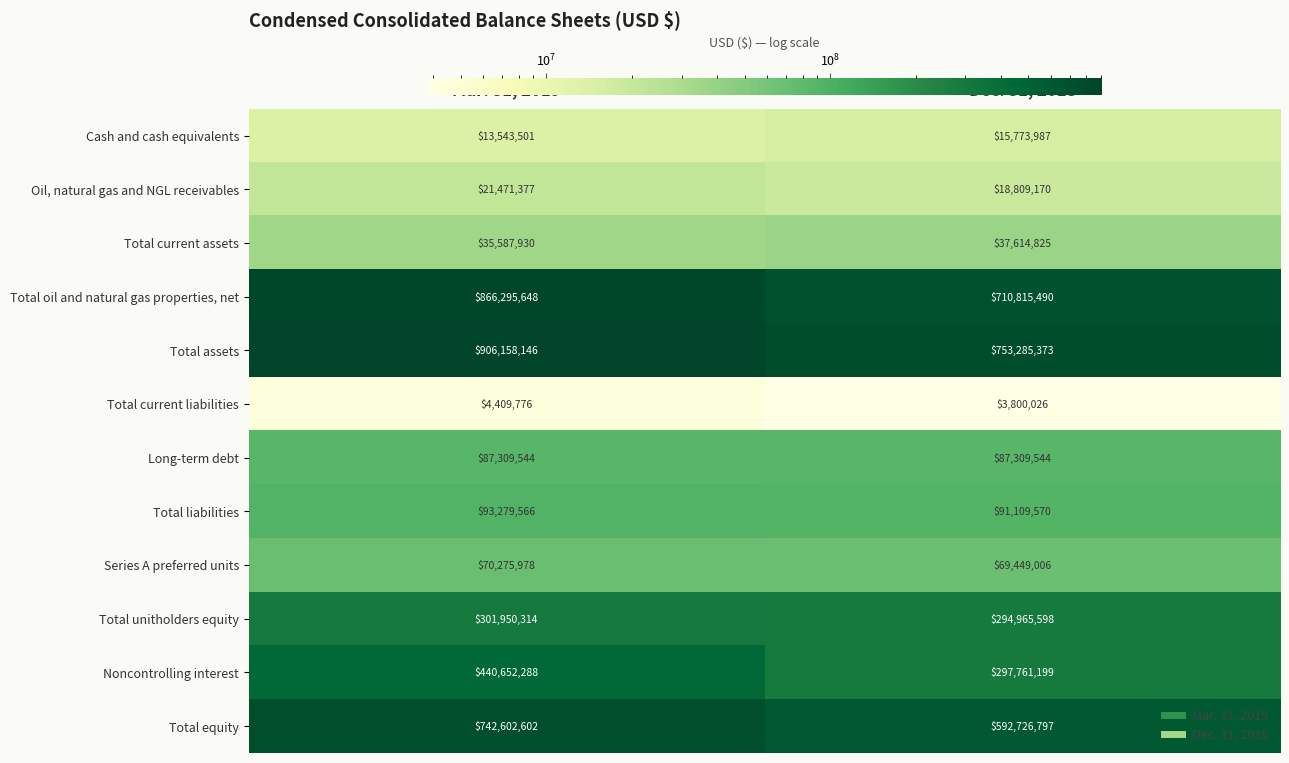

True or false: Noncontrolling interest has a value of 440652288 at Mar. 31, 2019.

True